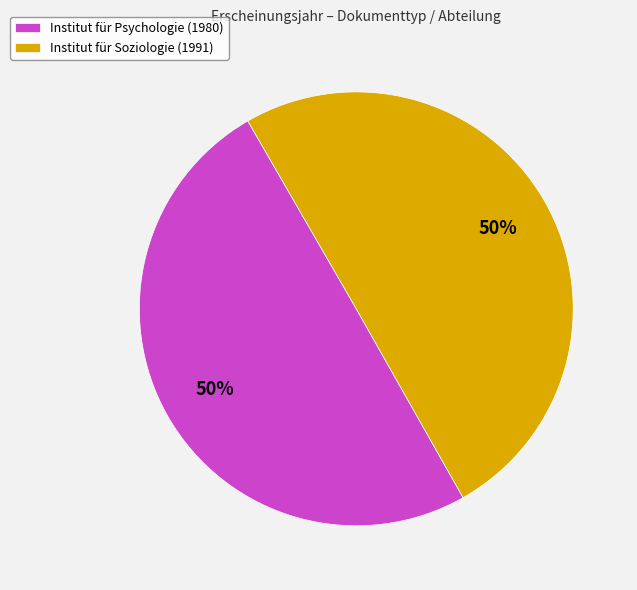

Combined, do Institut für Soziologie (1991) and Institut für Psychologie (1980) account for over 50%?

Yes